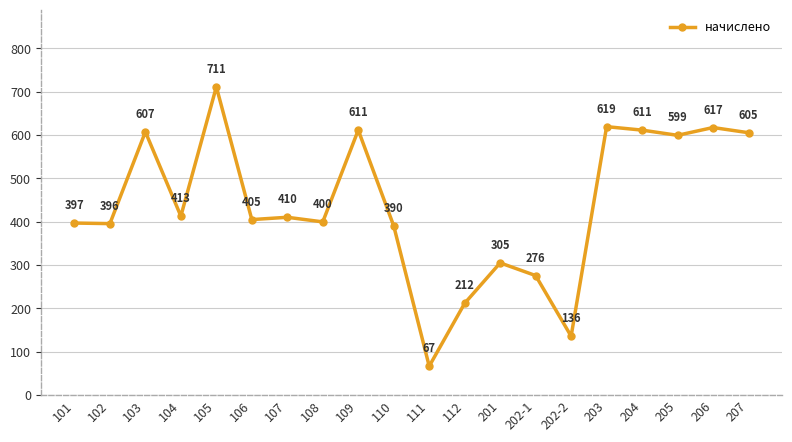

How many interior local valleys (lower than both neighbors) does the data have?

7